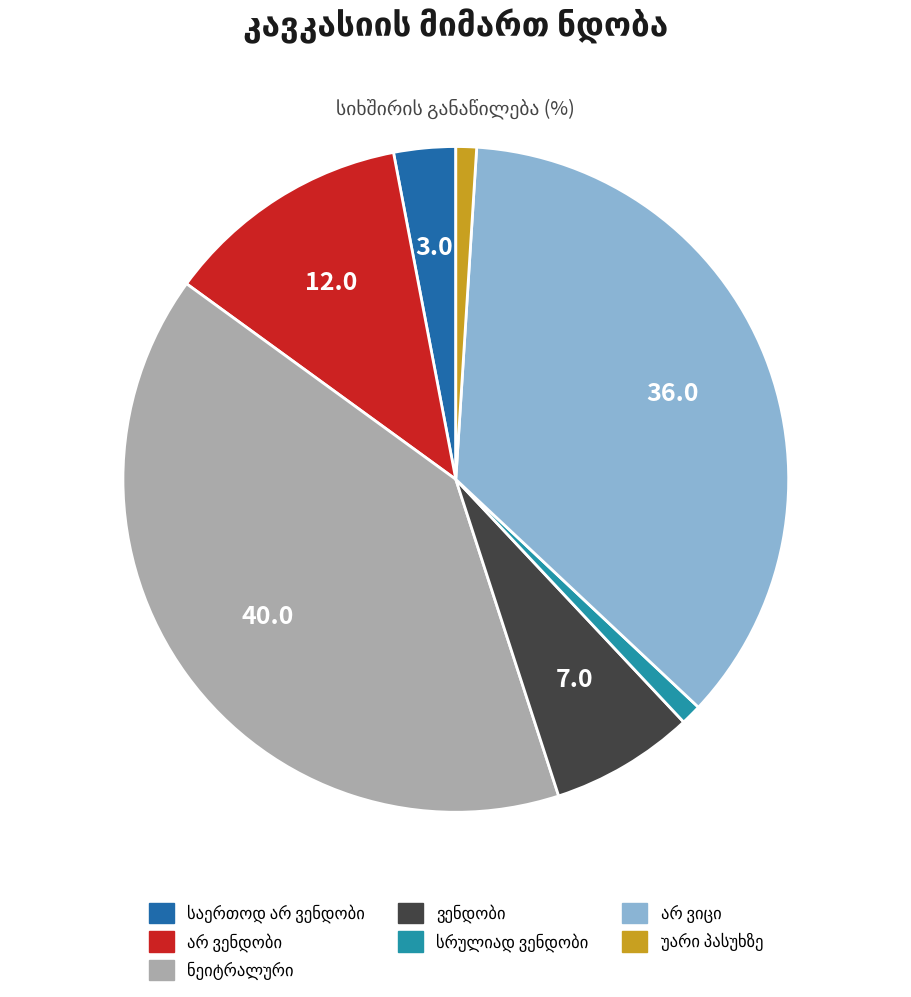

Does any single category account for the majority?

No